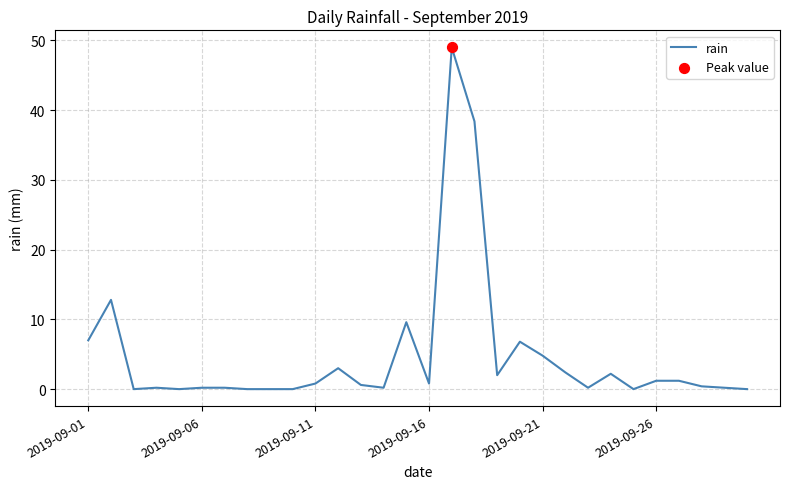

What is the greatest value displayed?

49.0